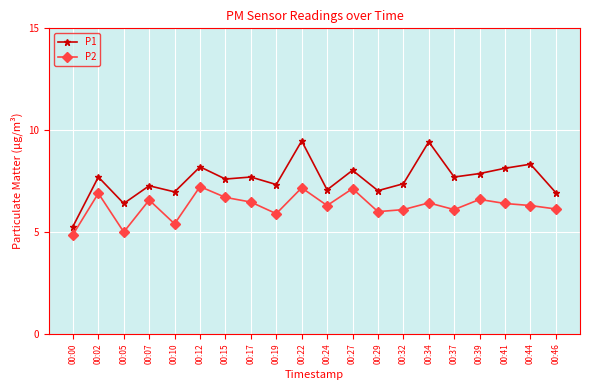

True or false: P2 has a value of 5.4 at 00:10.

True